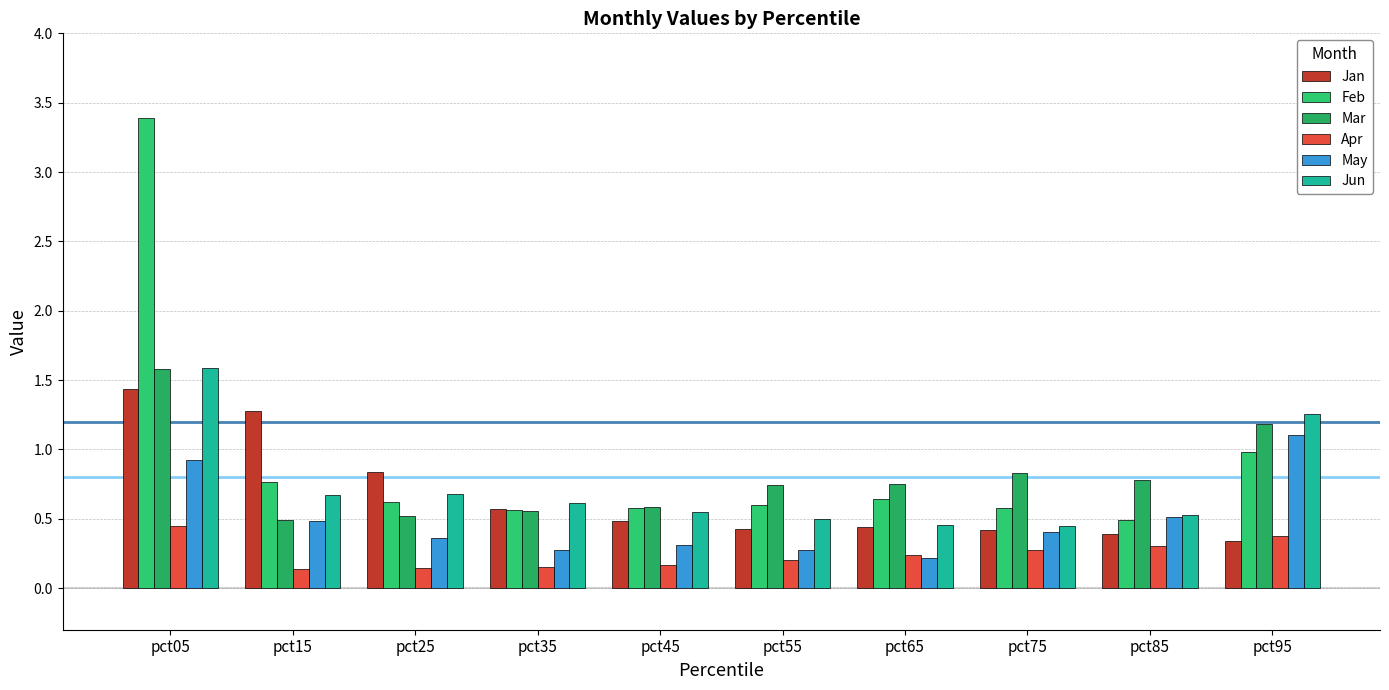

How many groups of bars are there?

10